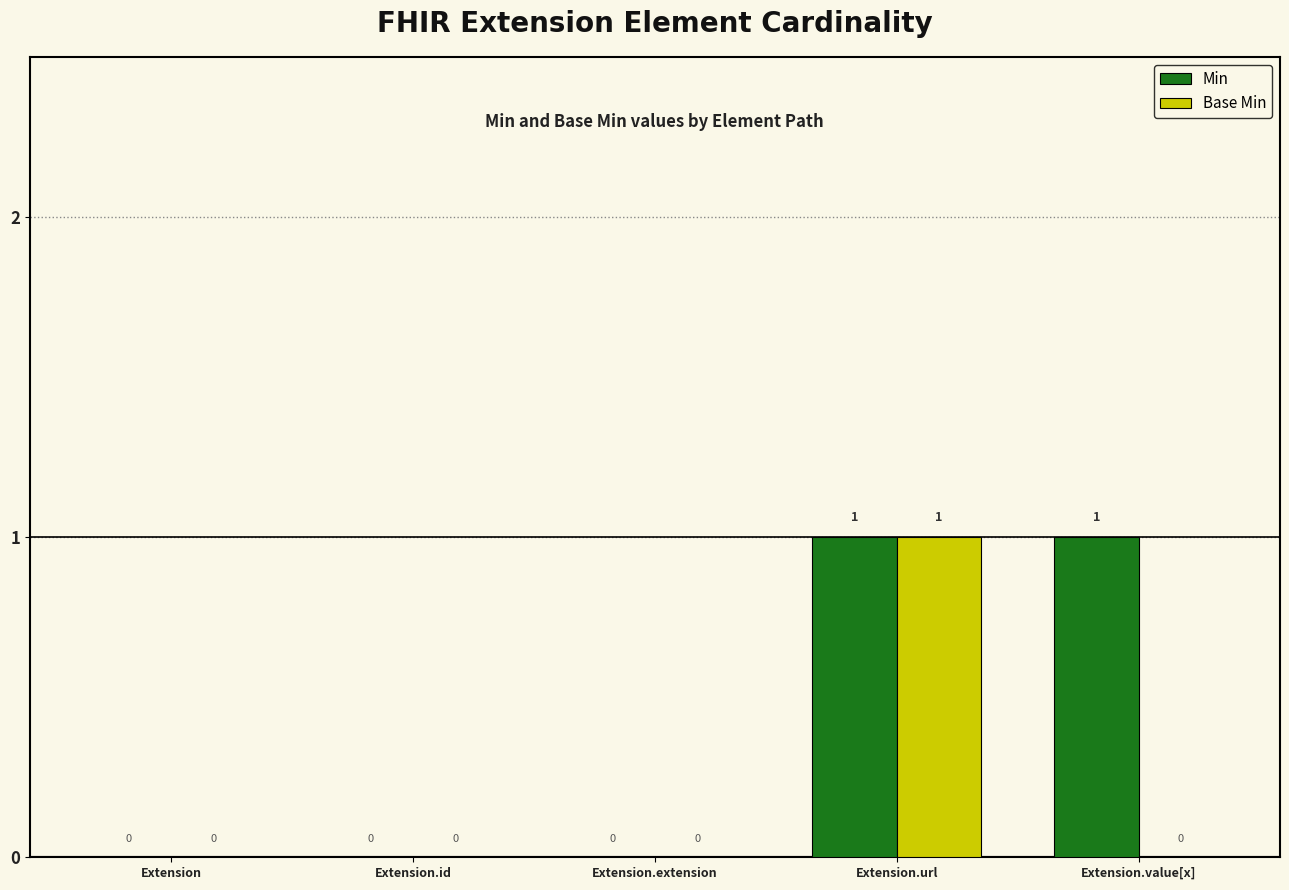

Is it true that Min equals 0 at Extension.extension?

True